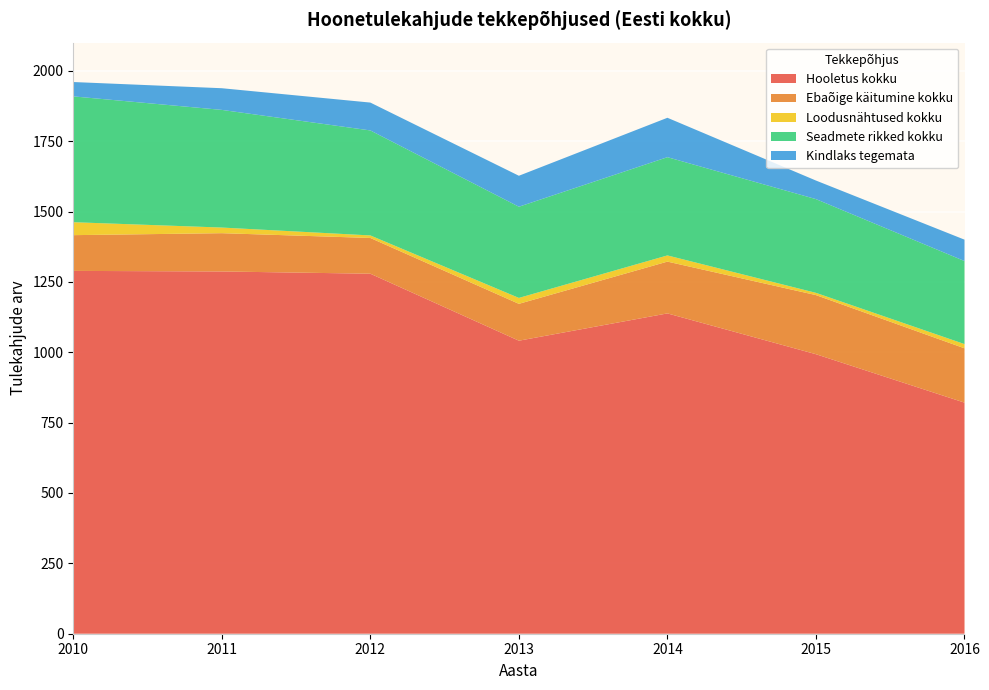

Reading left to right, list all the values displayed in this chart.

Hooletus kokku: 2010=1289	2011=1287	2012=1279	2013=1041	2014=1138	2015=993	2016=821
Ebaõige käitumine kokku: 2010=127	2011=136	2012=127	2013=131	2014=184	2015=210	2016=193
Loodusnähtused kokku: 2010=46	2011=20	2012=9	2013=21	2014=22	2015=8	2016=15
Seadmete rikked kokku: 2010=447	2011=418	2012=373	2013=324	2014=349	2015=333	2016=295
Kindlaks tegemata: 2010=51	2011=77	2012=99	2013=110	2014=140	2015=66	2016=76